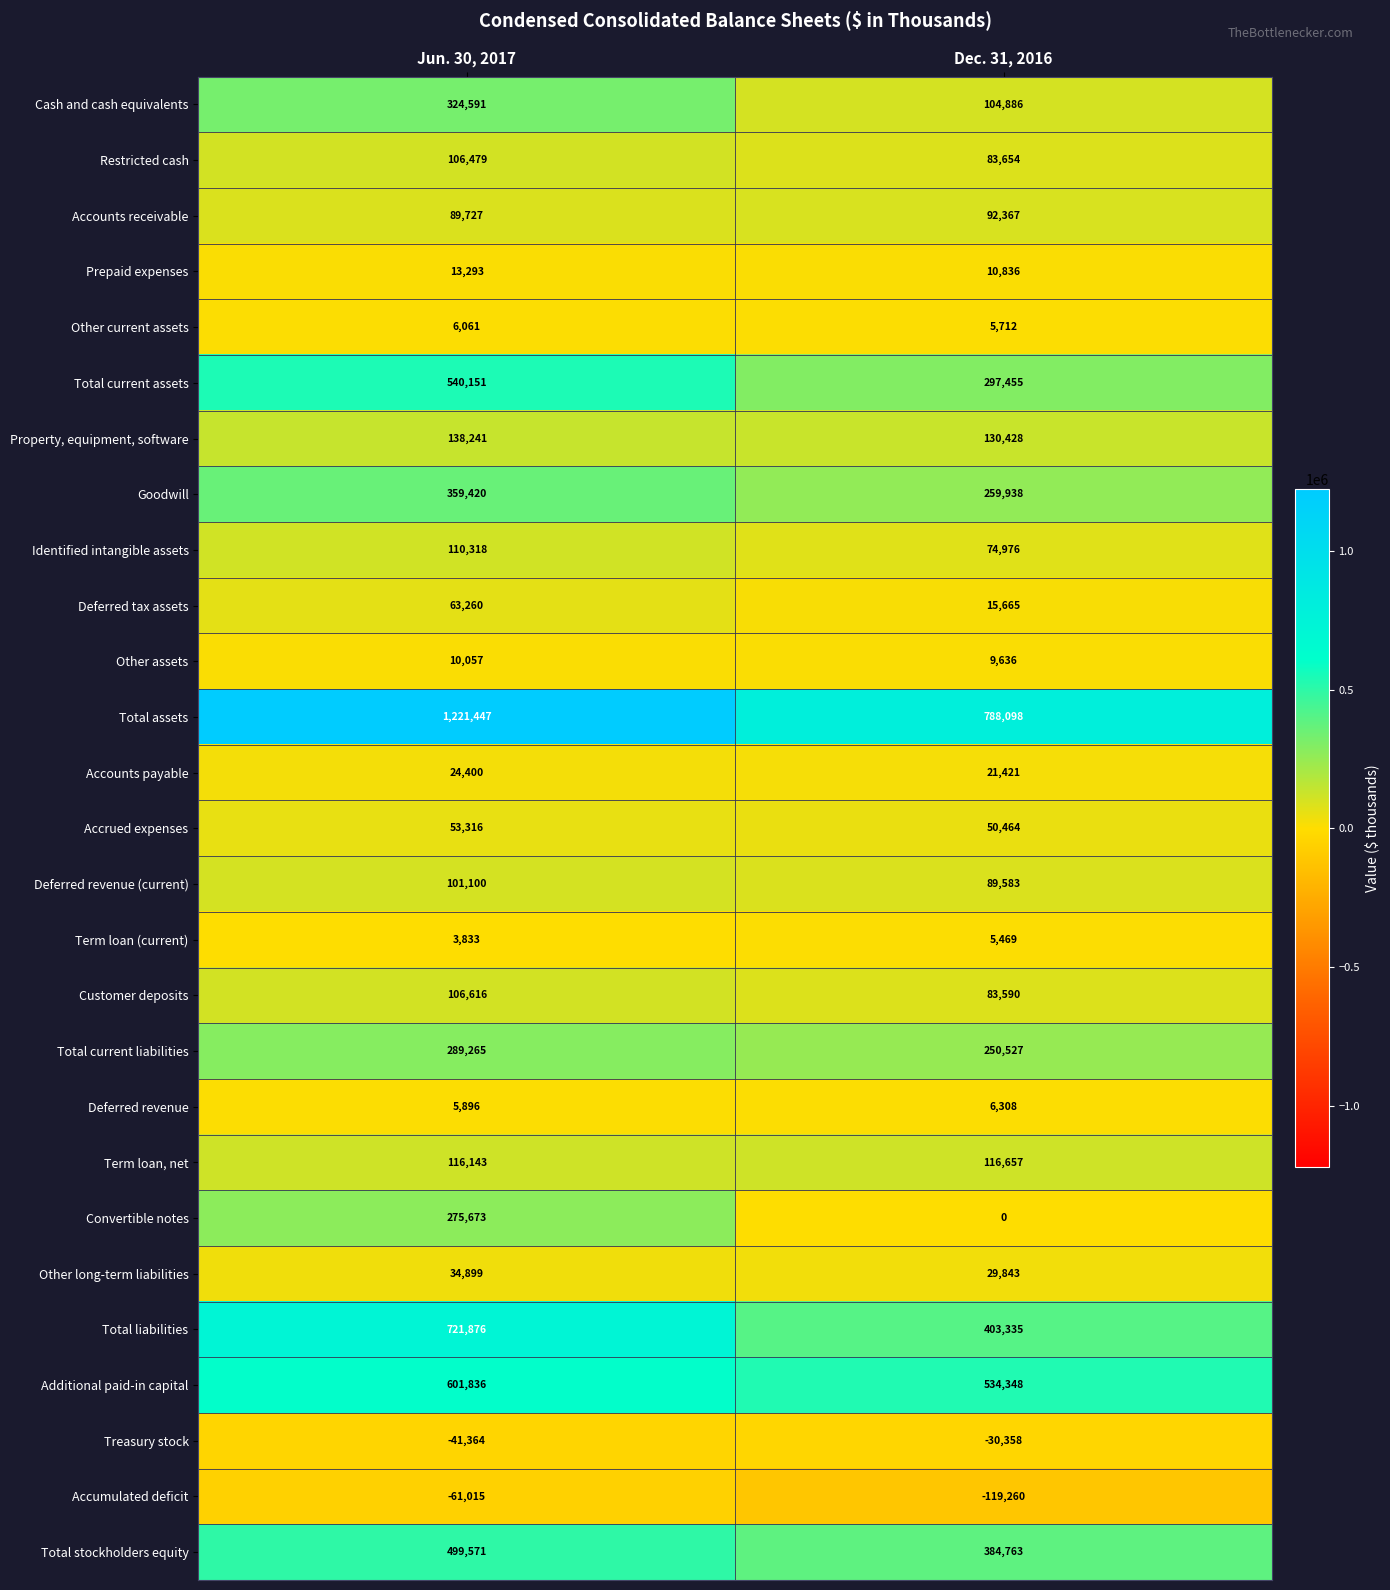

Which series has the largest total across all categories?

Total assets